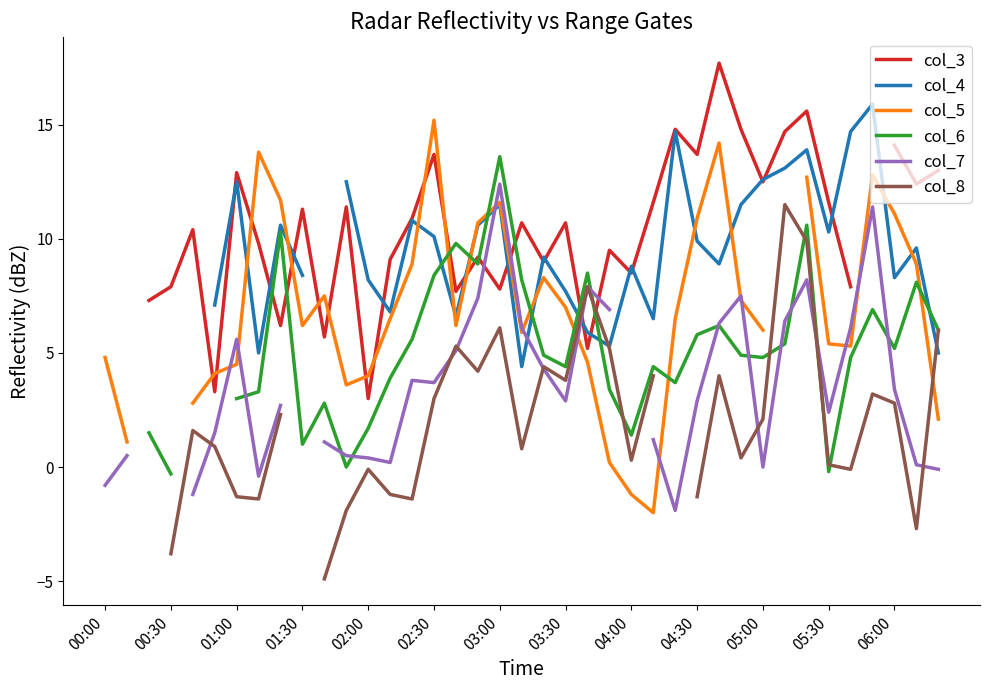

The col_3 series shows 7.9 at 34. True or false?

True